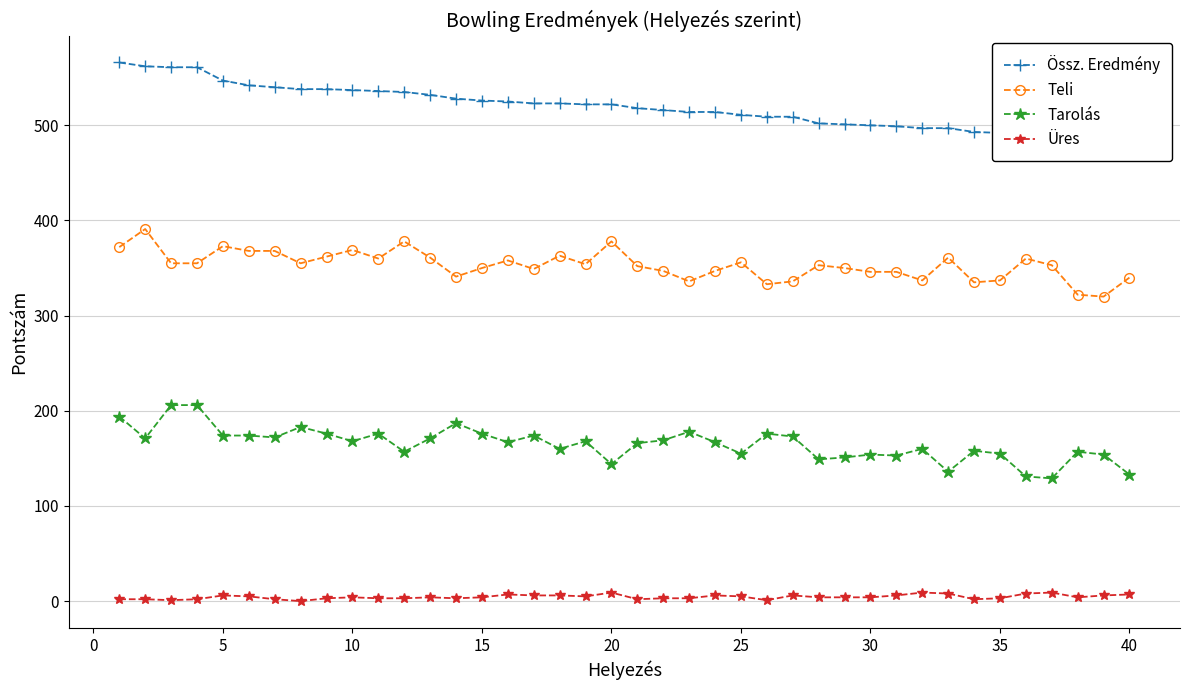

True or false: Teli and Üres cross at least once.

False